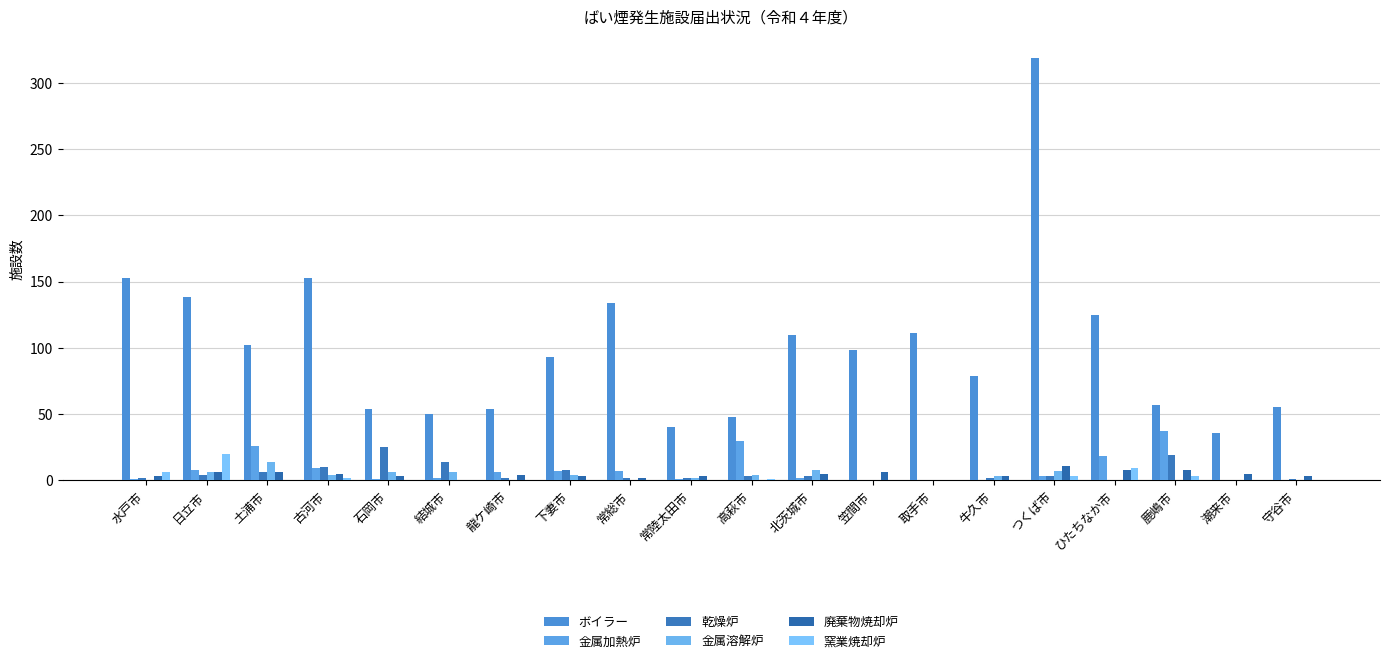

How many distinct data groups are displayed?

6